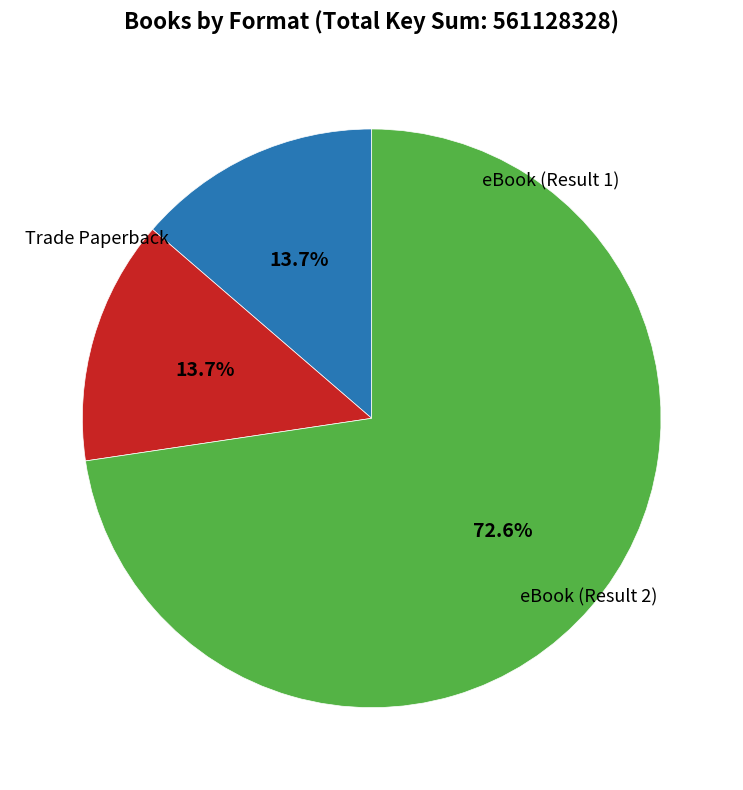

Is there any slice that represents more than half of the pie?

Yes